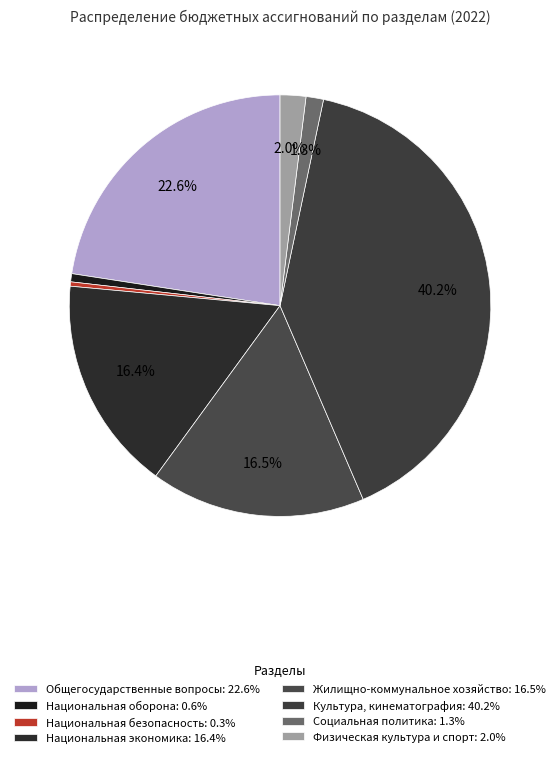

How many segments does this pie chart have?

8